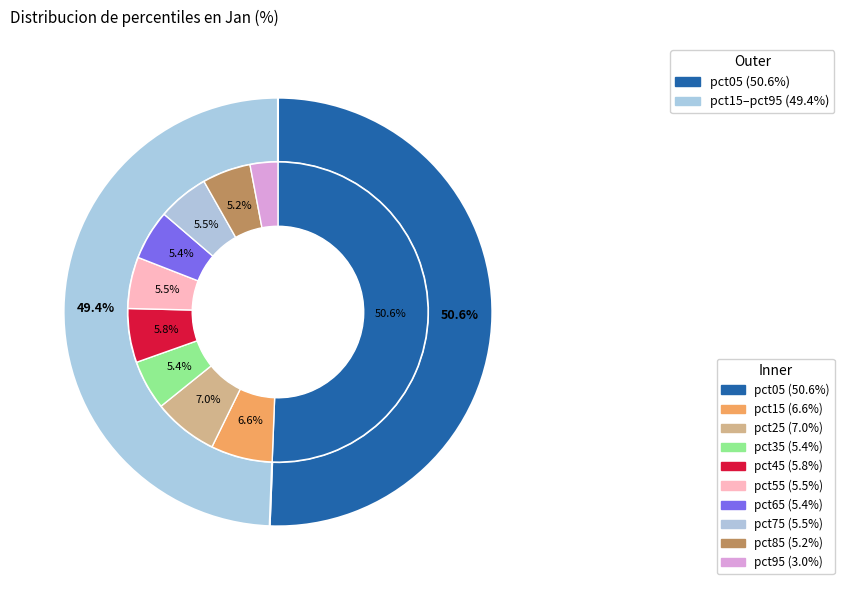

To the nearest percent, what portion does pct45 represent?

6%